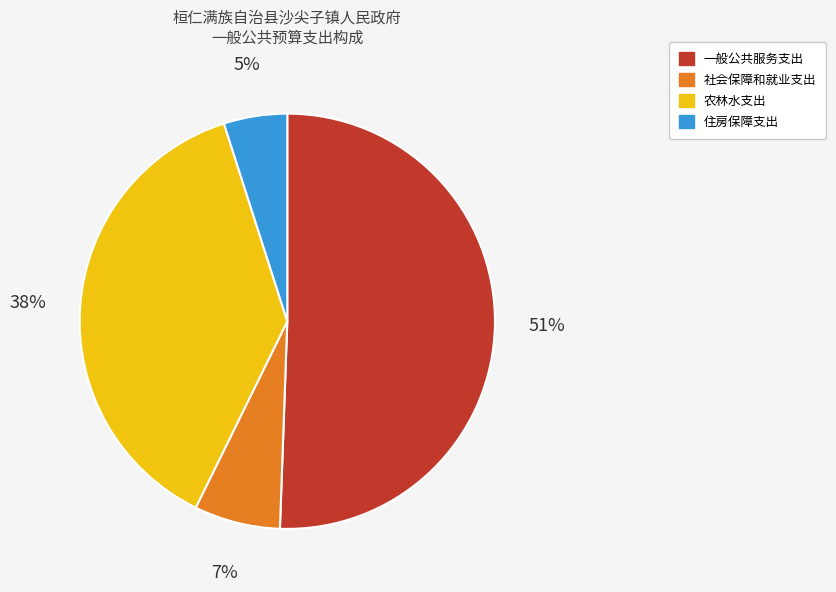

What percentage is the 社会保障和就业支出 slice, to the nearest percent?

7%